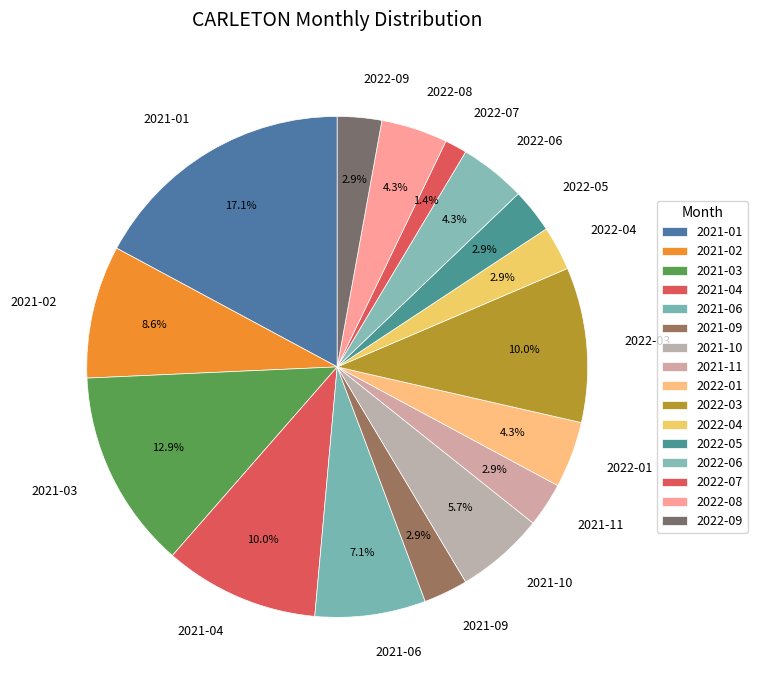

Is there any slice that represents more than half of the pie?

No